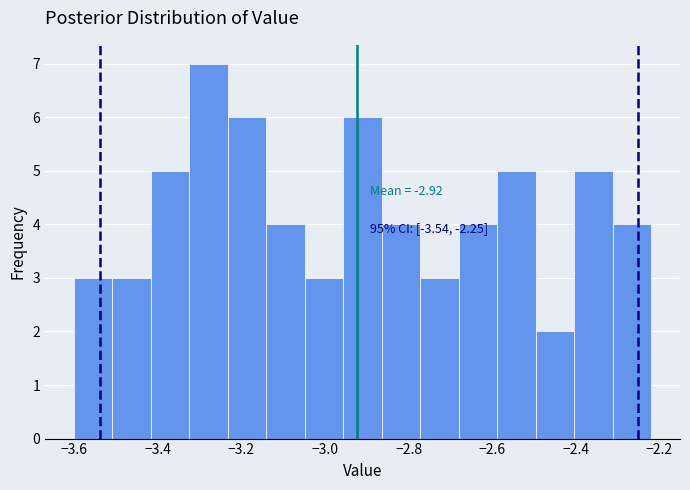

Which range on the x-axis has the tallest bar?

-3.324 to -3.232